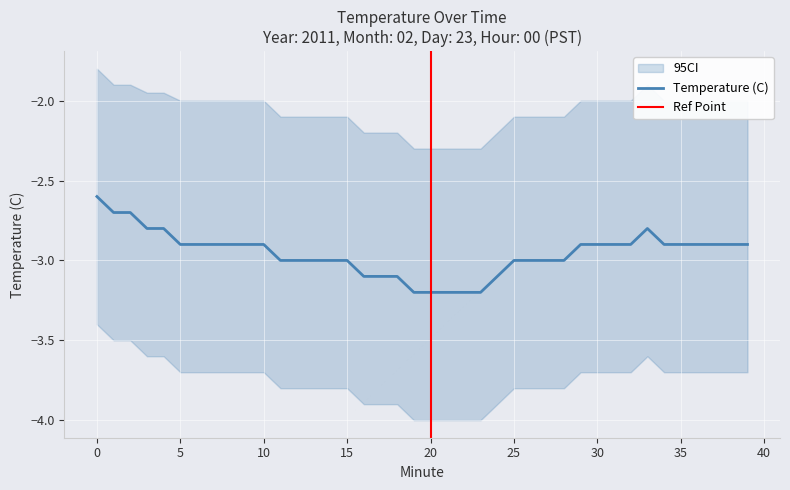

What is the difference between the maximum and minimum values?

0.6